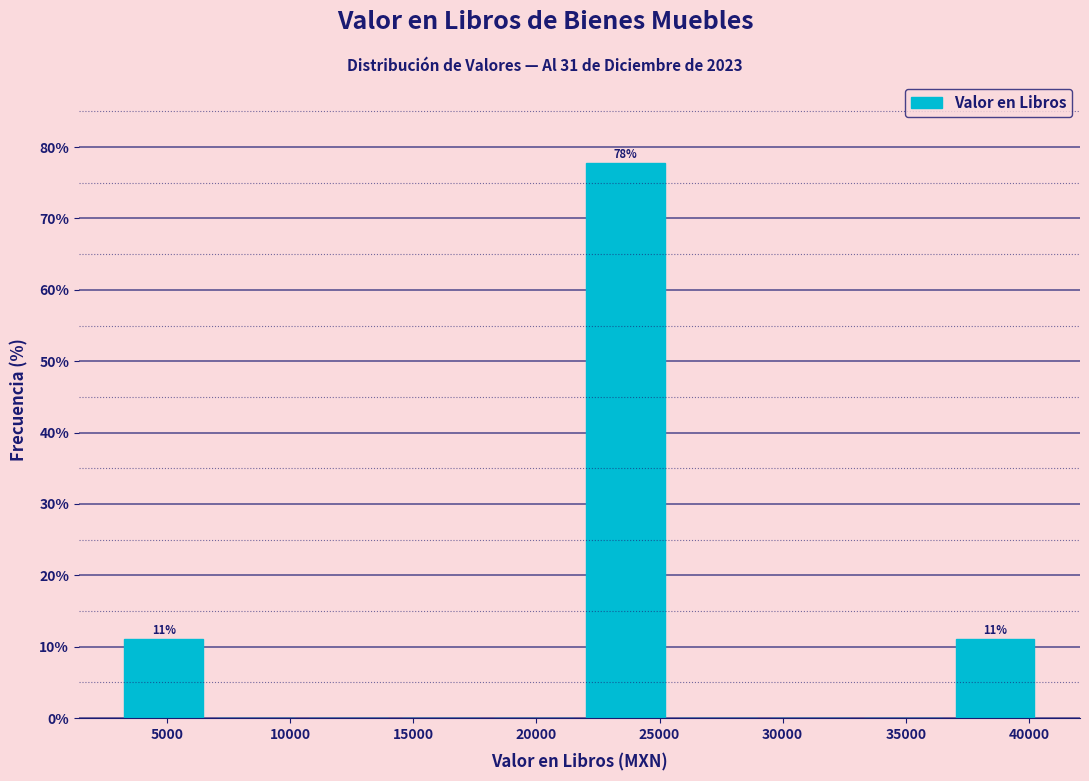

Over which range of the x-axis is the bar tallest?

21500 to 25500